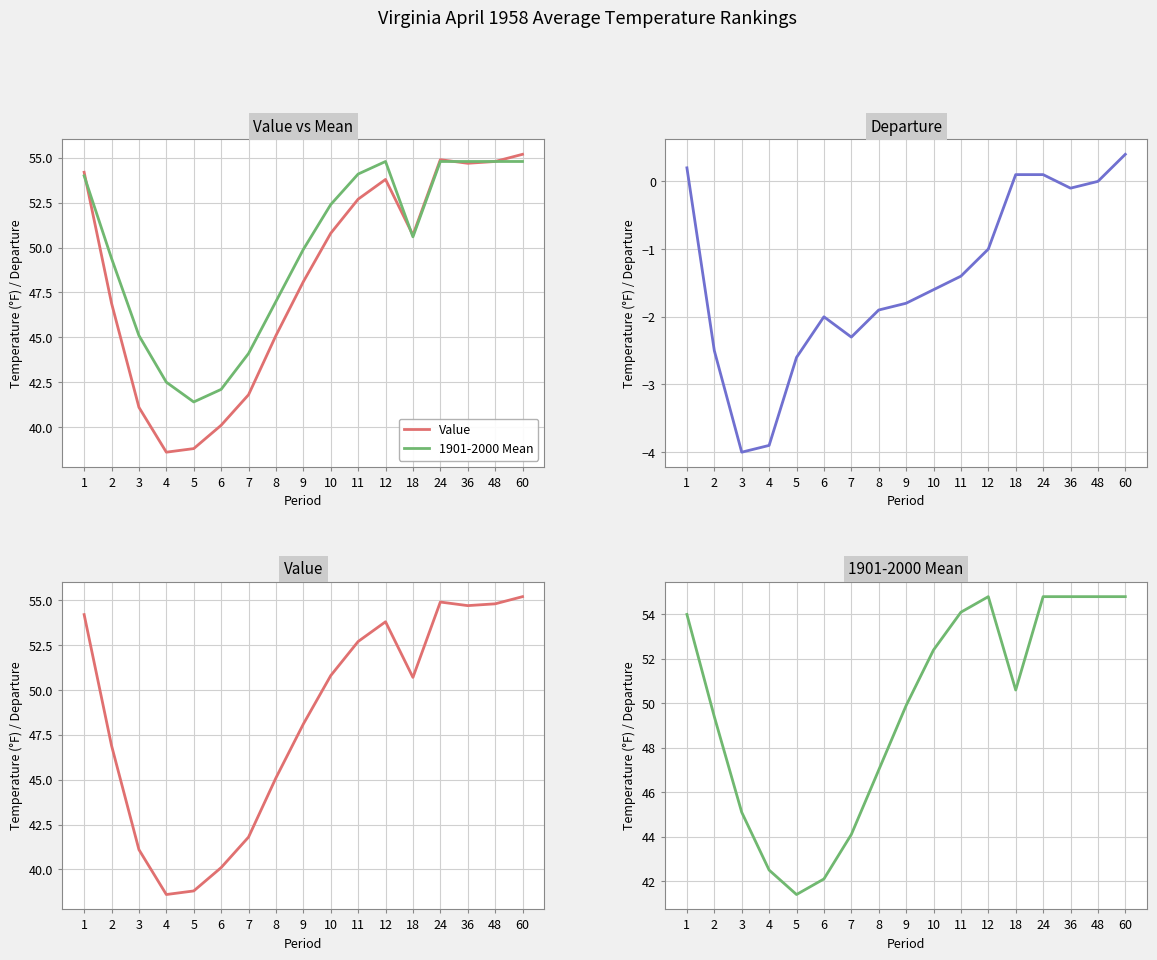

Does the chart display data point markers on the line(s)?

No